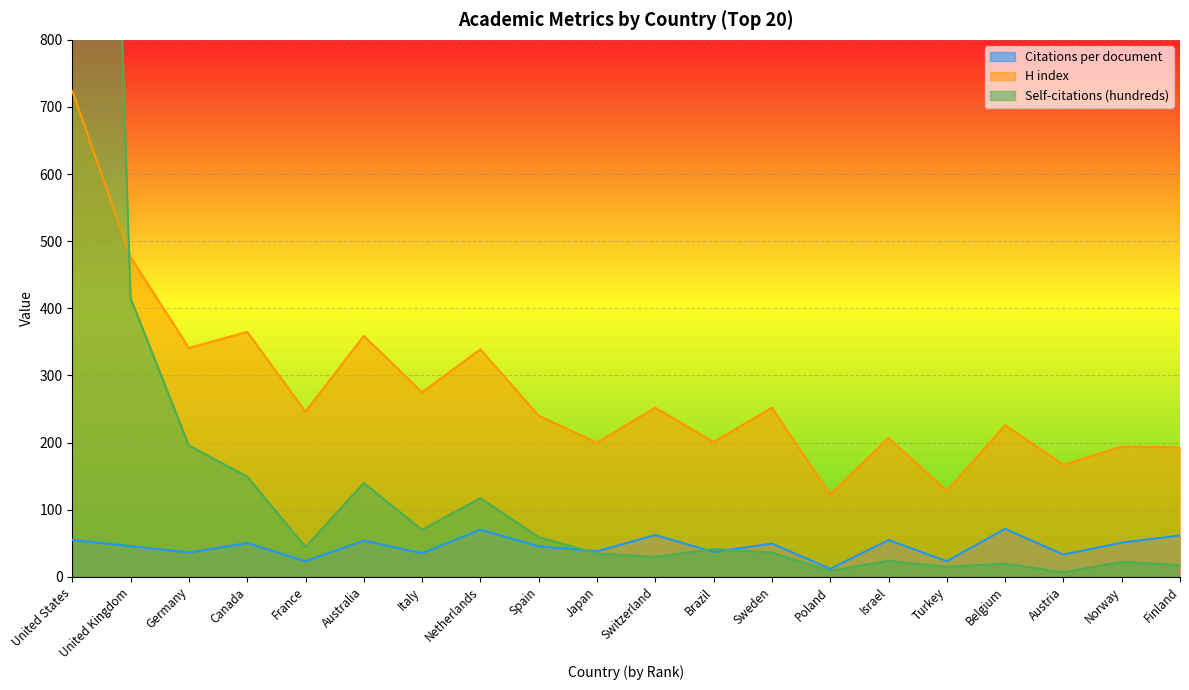

Which category has the lowest value across all series?

Austria